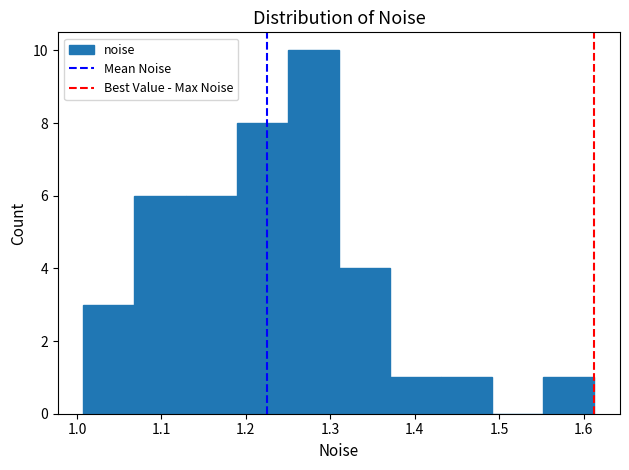

Reading left to right, transcribe this chart: for each bar, give the range it covers on the x-axis and its height. Neither the bar edges nor the heights are printed on the chart, so give them approximately, as read against the axes.

1.01 to 1.07: 3
1.07 to 1.13: 6
1.13 to 1.19: 6
1.19 to 1.25: 8
1.25 to 1.31: 10
1.31 to 1.37: 4
1.37 to 1.43: 1
1.43 to 1.49: 1
1.49 to 1.55: 0
1.55 to 1.61: 1